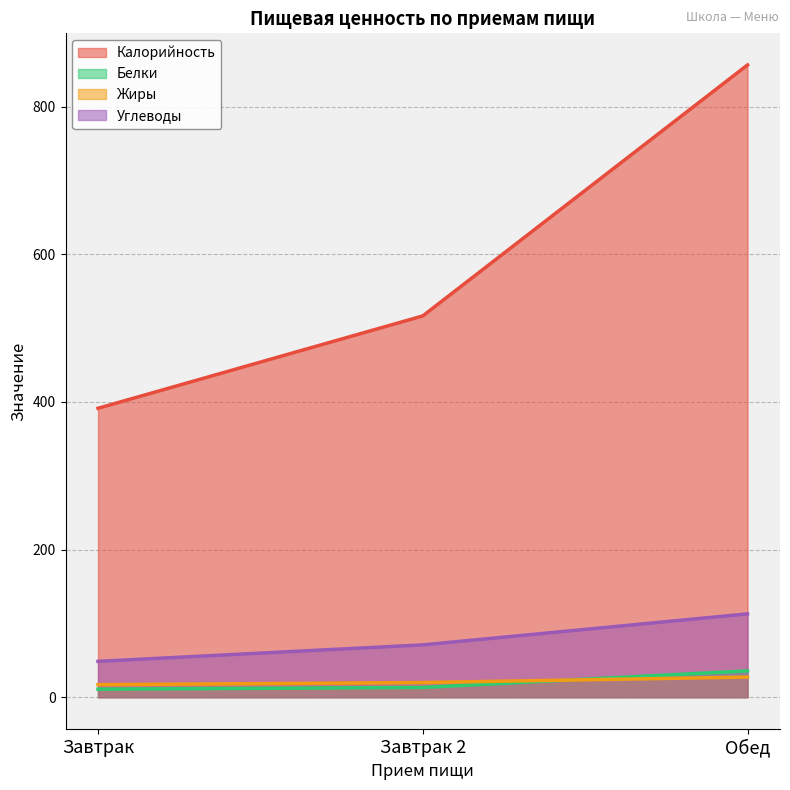

What is the total value across all series at Завтрак?

467.9